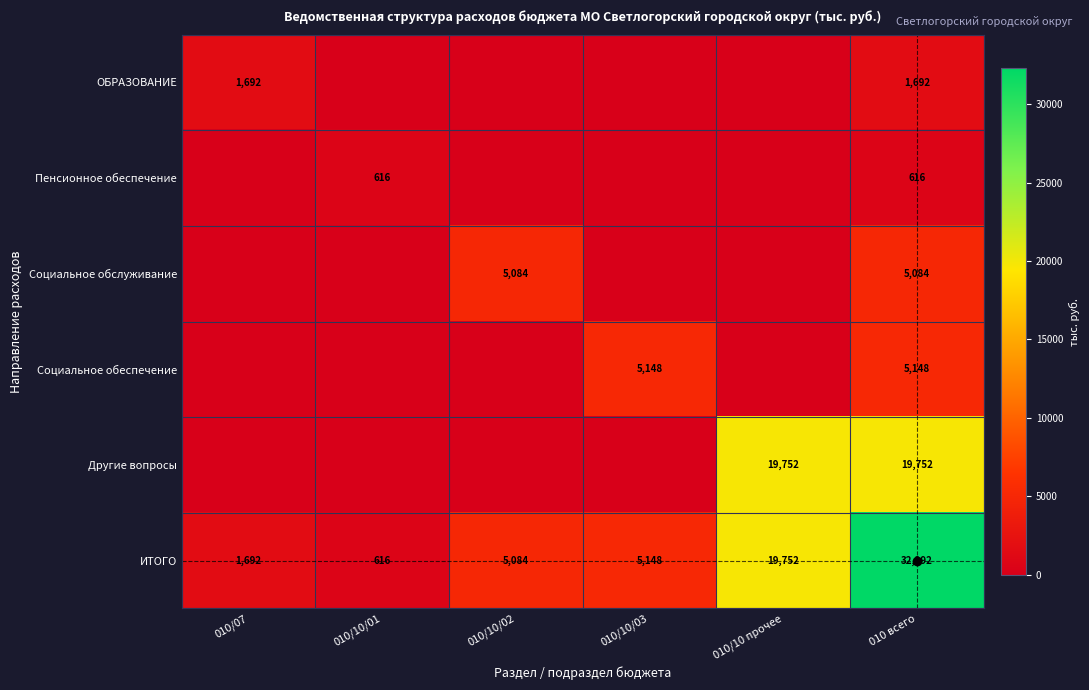

How many data points does each series have?

6